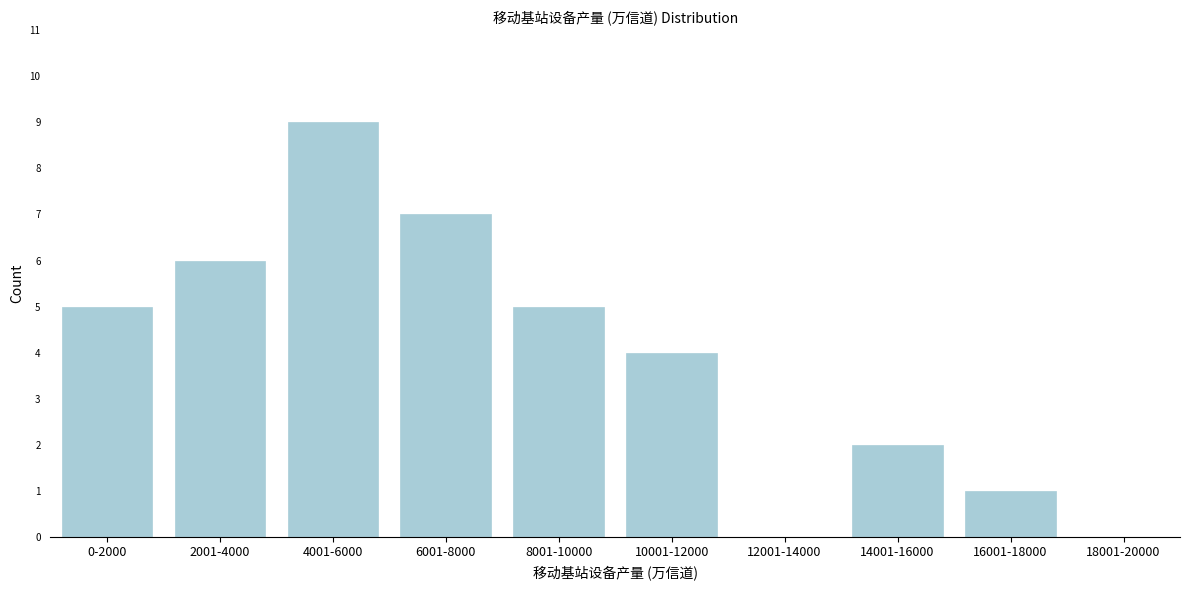

Reading right to left, transcribe all the data shown in this chart.

18001-20000=0	16001-18000=1	14001-16000=2	12001-14000=0	10001-12000=4	8001-10000=5	6001-8000=7	4001-6000=9	2001-4000=6	0-2000=5